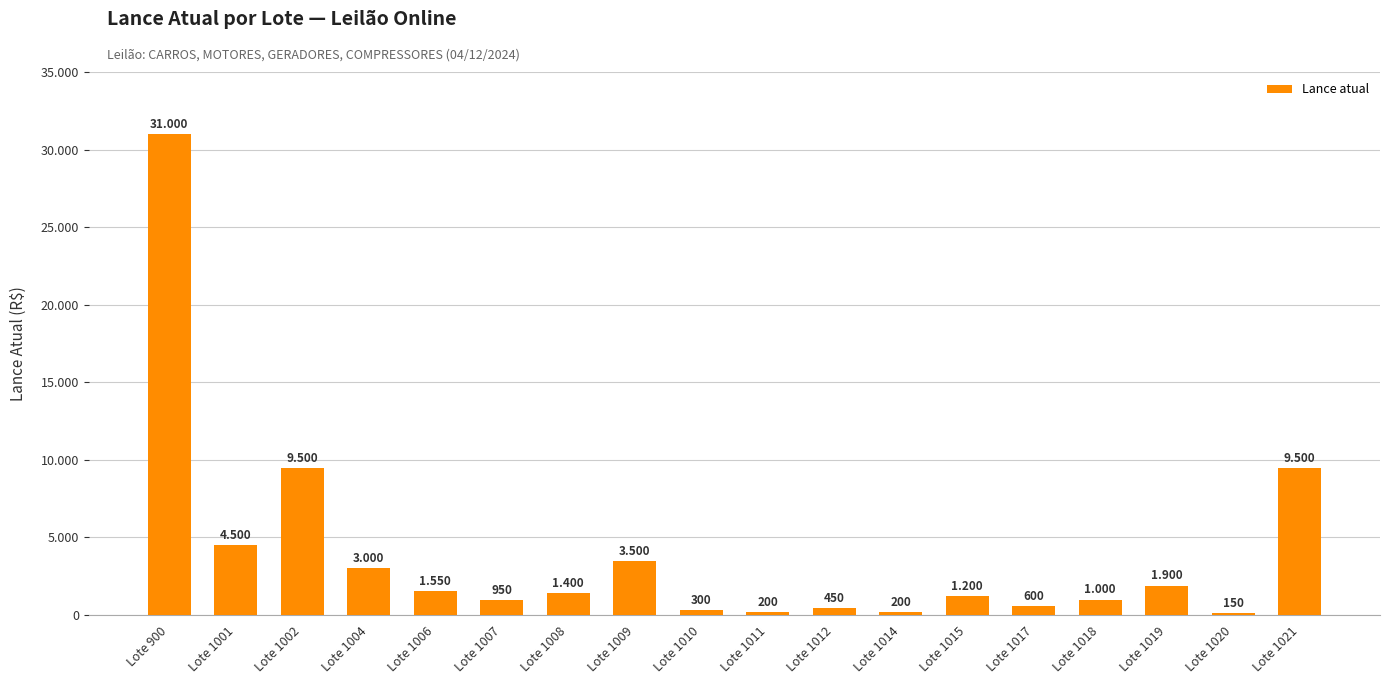

Rank the categories by value from lowest to highest.

Lote 1020, Lote 1011, Lote 1014, Lote 1010, Lote 1012, Lote 1017, Lote 1007, Lote 1018, Lote 1015, Lote 1008, Lote 1006, Lote 1019, Lote 1004, Lote 1009, Lote 1001, Lote 1002, Lote 1021, Lote 900